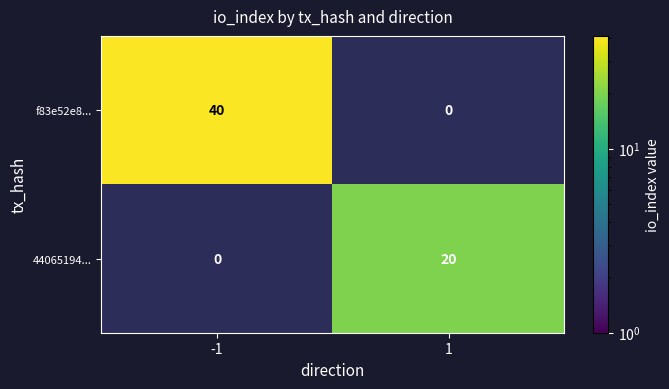

The value of f83e52e8... at -1 is 66. True or false?

False